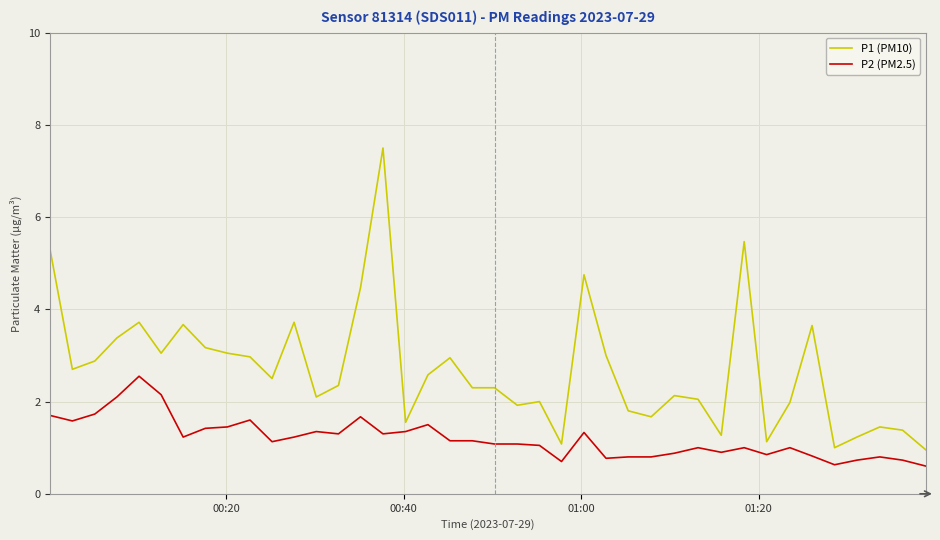

True or false: P2 (PM2.5) and P1 (PM10) cross at least once.

False